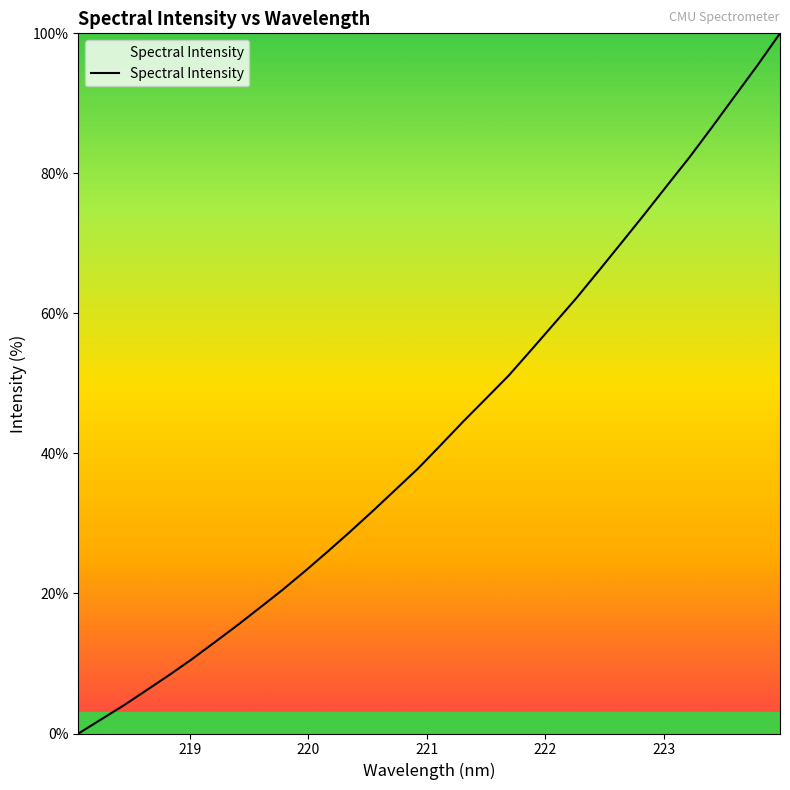

What is the maximum value shown in the chart?

100.0